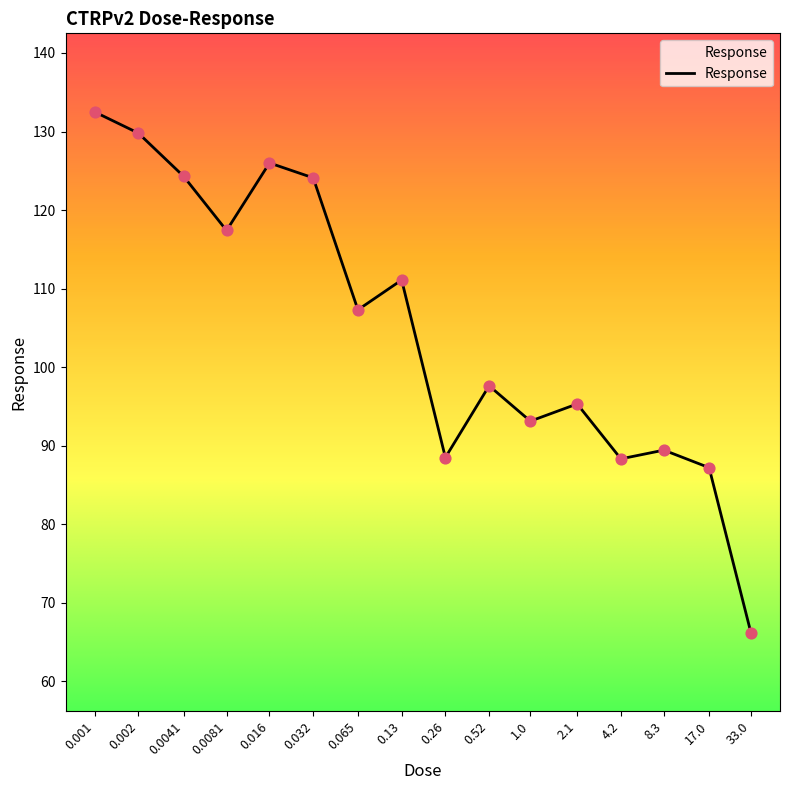

Which has a higher value, 17.0 or 8.3?

8.3